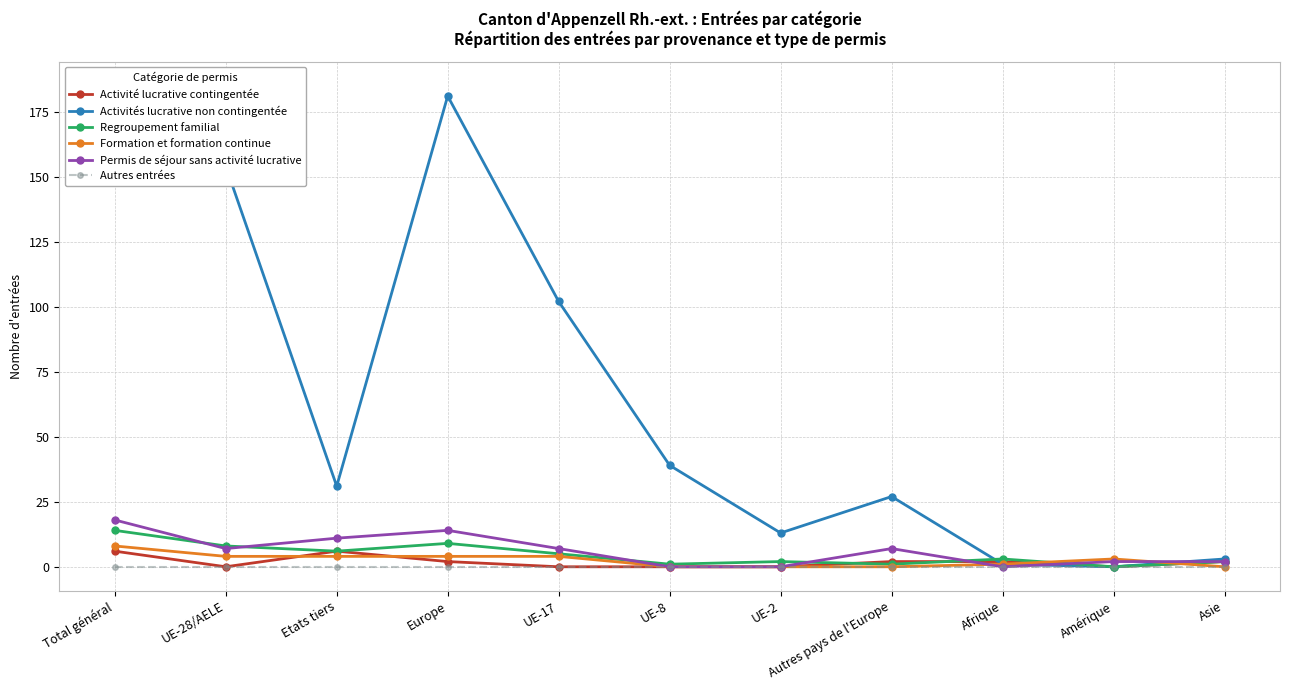

What is the sum of all Formation et formation continue values?

28